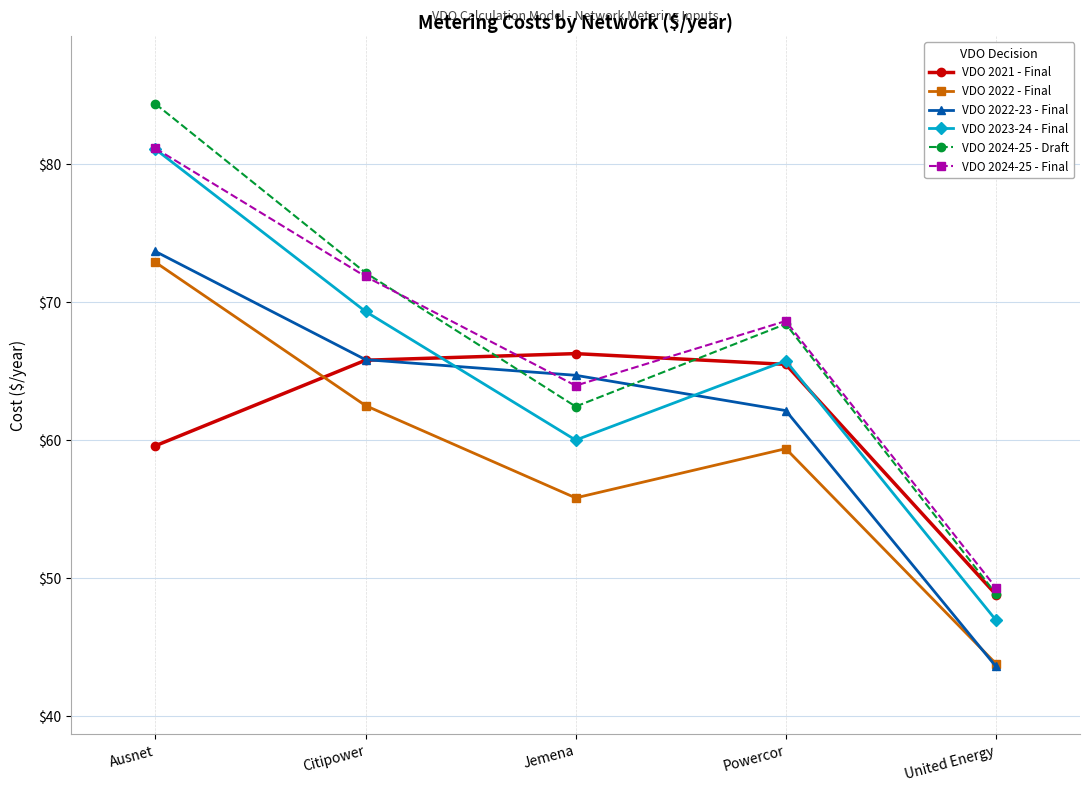

What is the sum of the VDO 2022 - Final values at United Energy and Jemena?

99.6